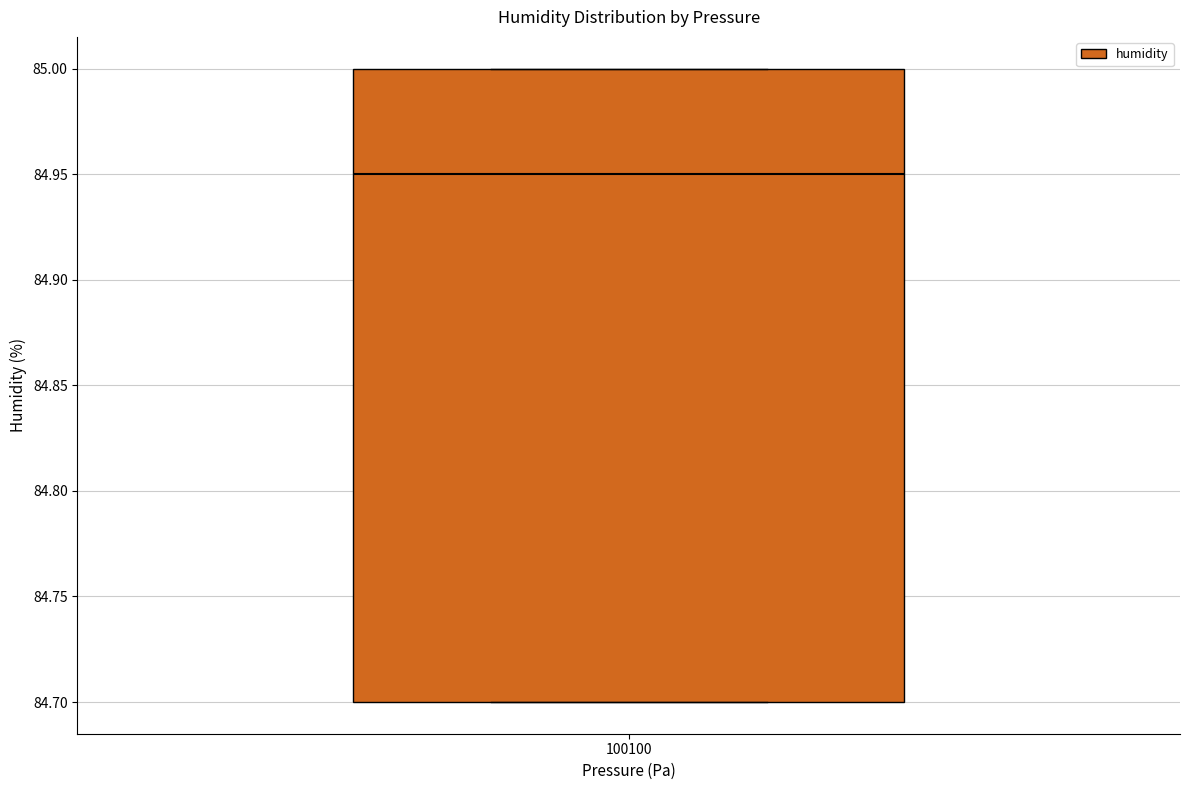

Where does the median line of the box at x = 100100 sit on the y-axis? The values are not printed on the chart, so give them approximately, as read against the axis.

84.95